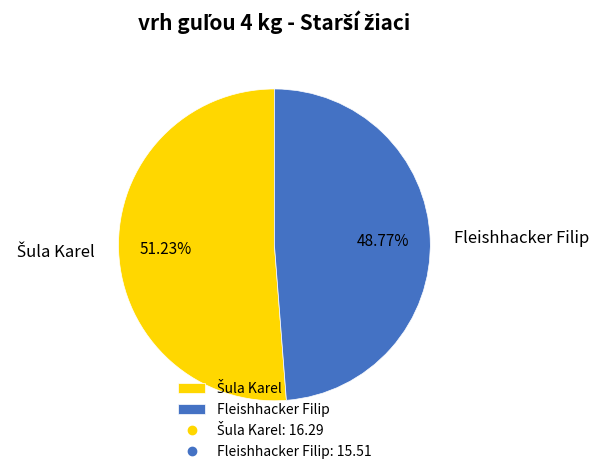

Which slice is the smallest?

Fleishhacker Filip